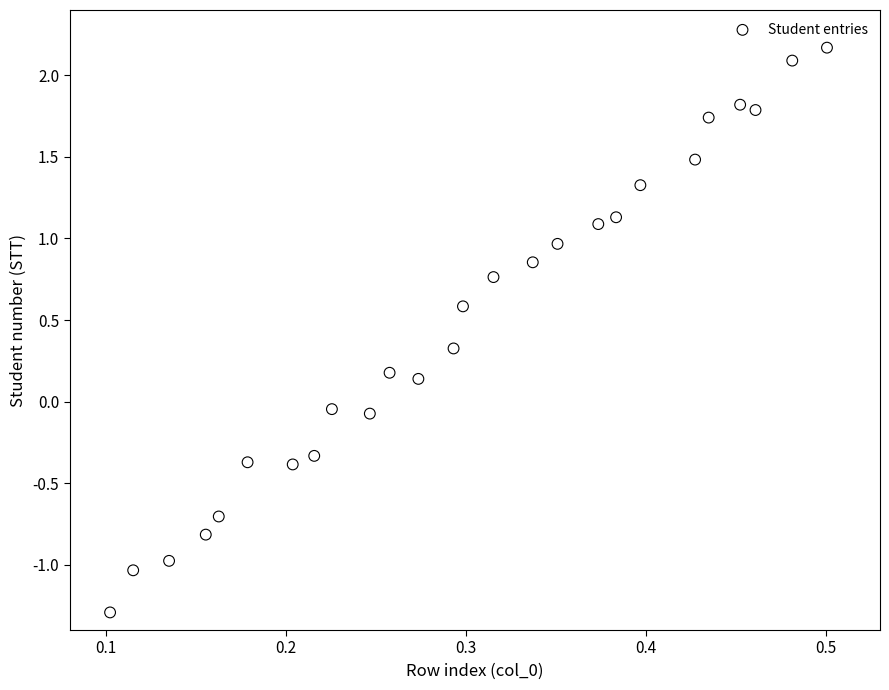

What is the range of X values (max minus min)?

0.4